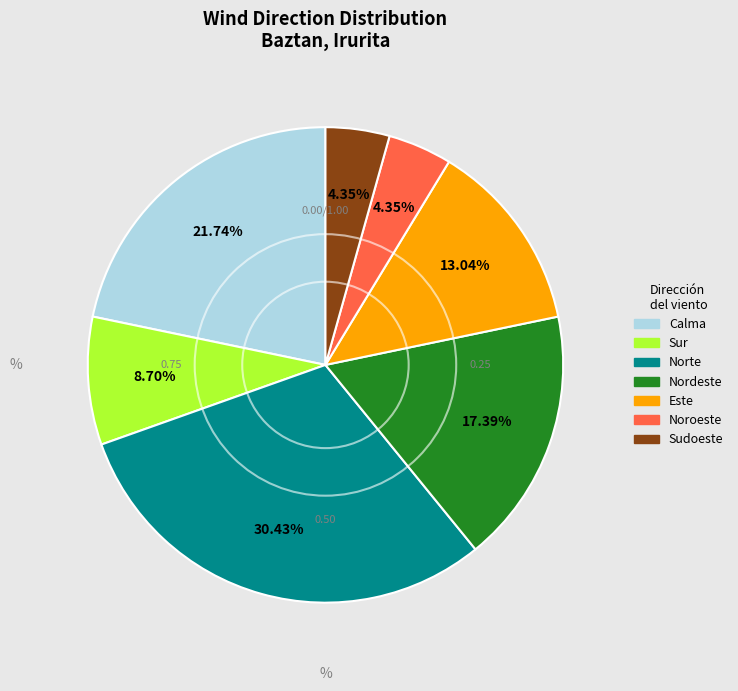

Is there any slice that represents more than half of the pie?

No